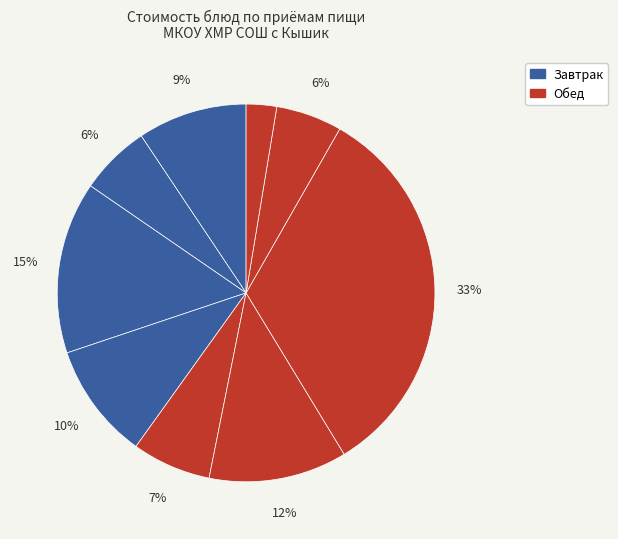

Count the number of slices in the pie.

9